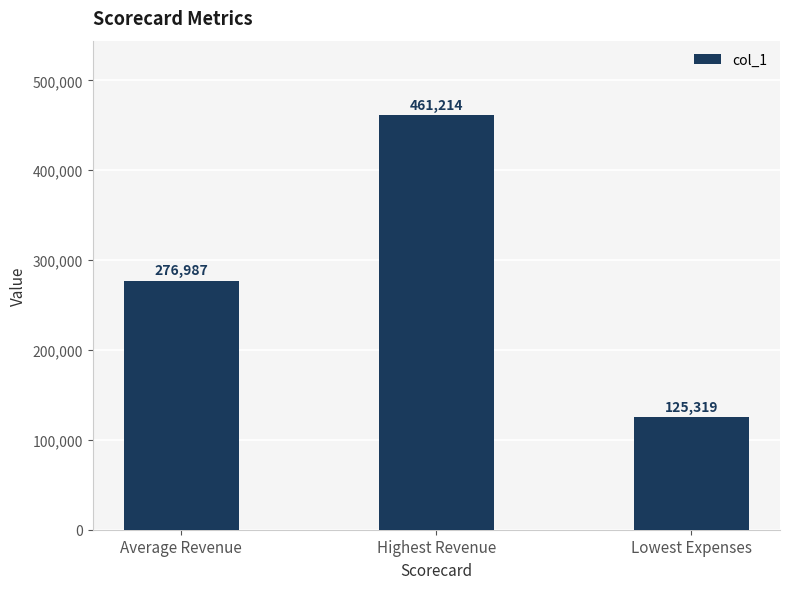

Between Average Revenue and Lowest Expenses, which is larger?

Average Revenue